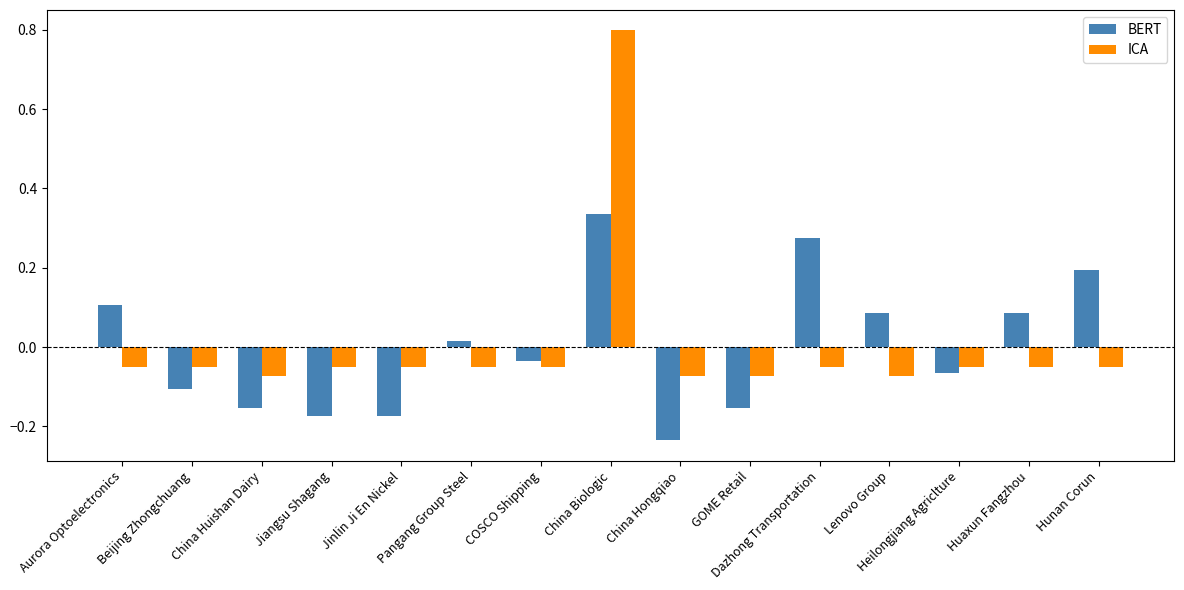

List the series in order of their peak value, highest first.

ICA, BERT